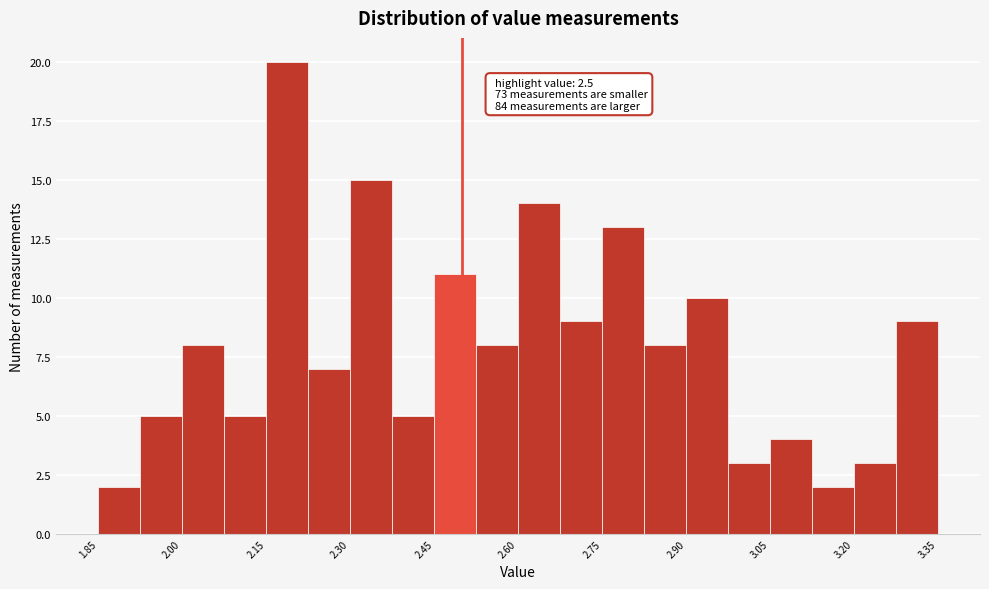

Around what value on the x-axis is the tallest bar? Give the approximate position of its centre, as read against the axis.

2.18